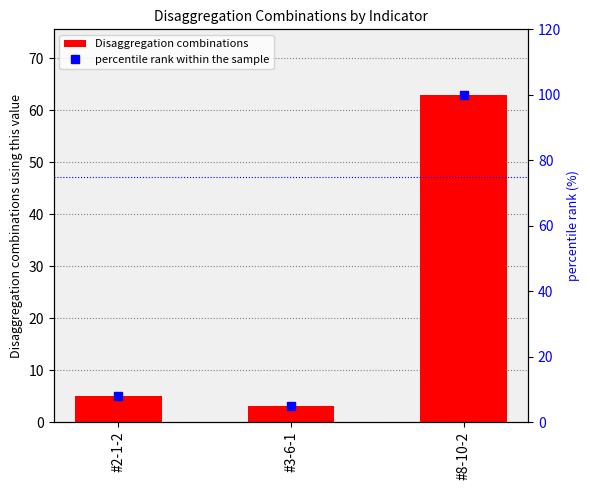

Rank the categories by percentile rank within the sample value from lowest to highest.

#3-6-1, #2-1-2, #8-10-2